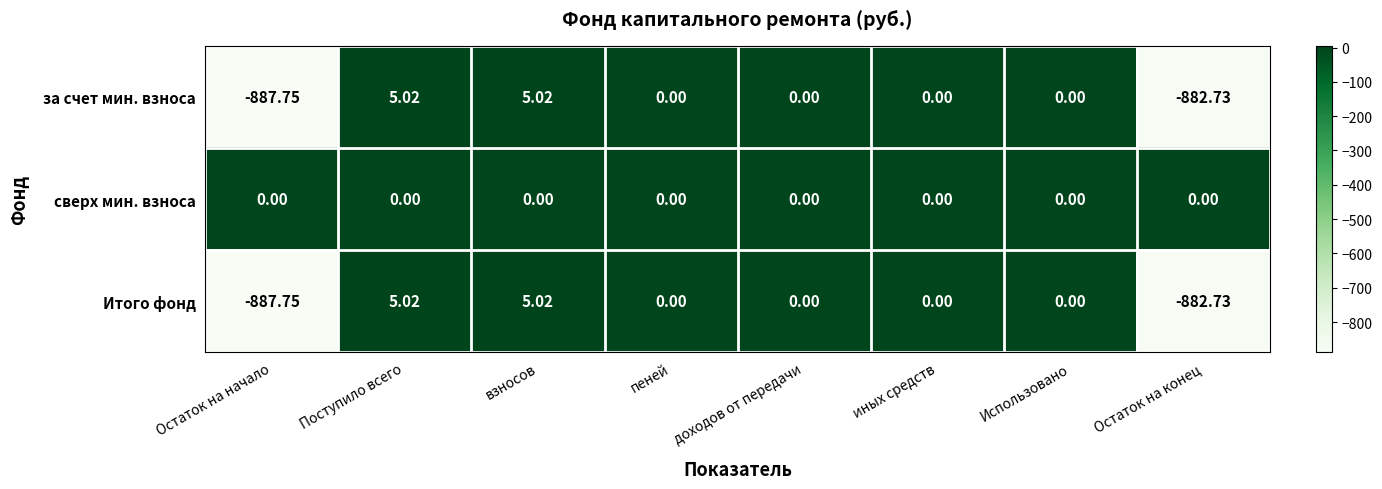

Which label corresponds to the smallest value in the chart?

Остаток на начало